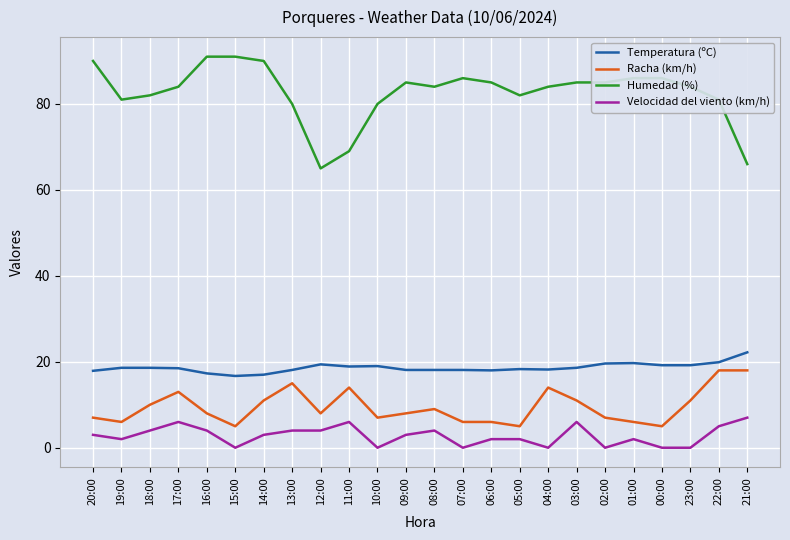

Rank the series at 16:00 from highest to lowest value.

Humedad (%), Temperatura (ºC), Racha (km/h), Velocidad del viento (km/h)